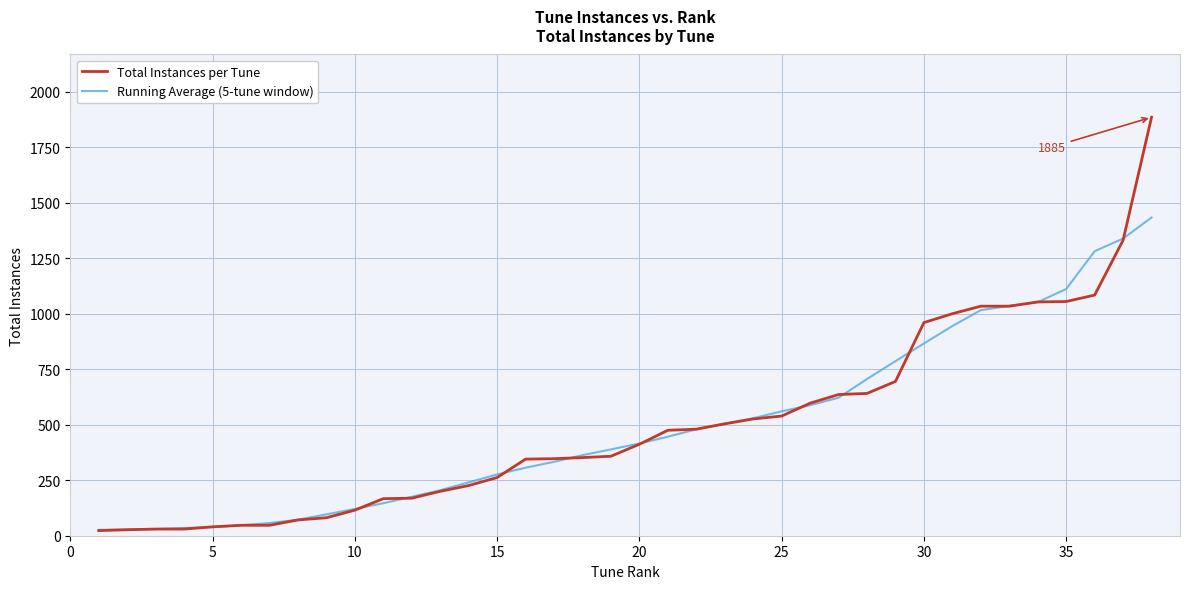

List the series in order of their peak value, highest first.

Total Instances per Tune, Running Average (5-tune window)